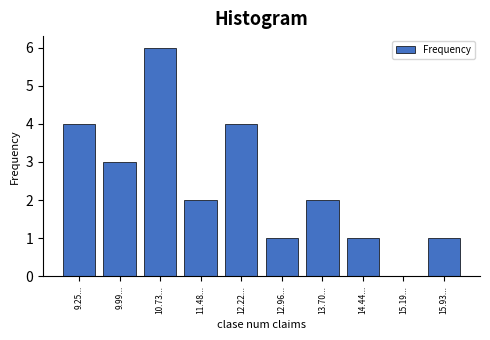

Reading right to left, what are all the values shown in this chart?

15.93...=1	15.19...=0	14.44...=1	13.70...=2	12.96...=1	12.22...=4	11.48...=2	10.73...=6	9.99...=3	9.25...=4